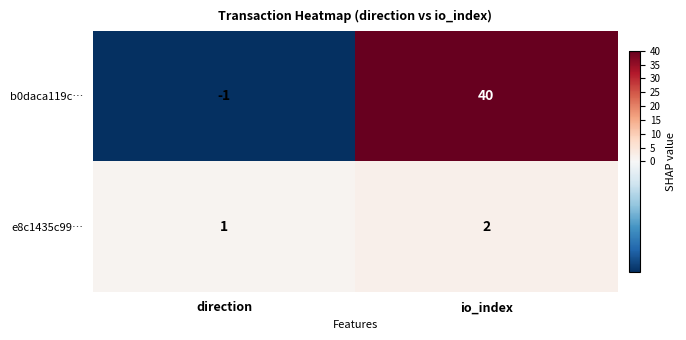

The b0daca119c… series shows 0 at direction. True or false?

False